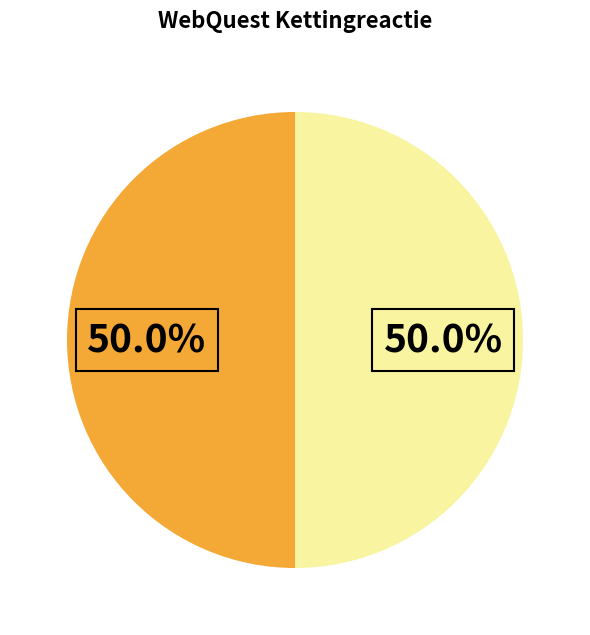

Count the number of slices in the pie.

2